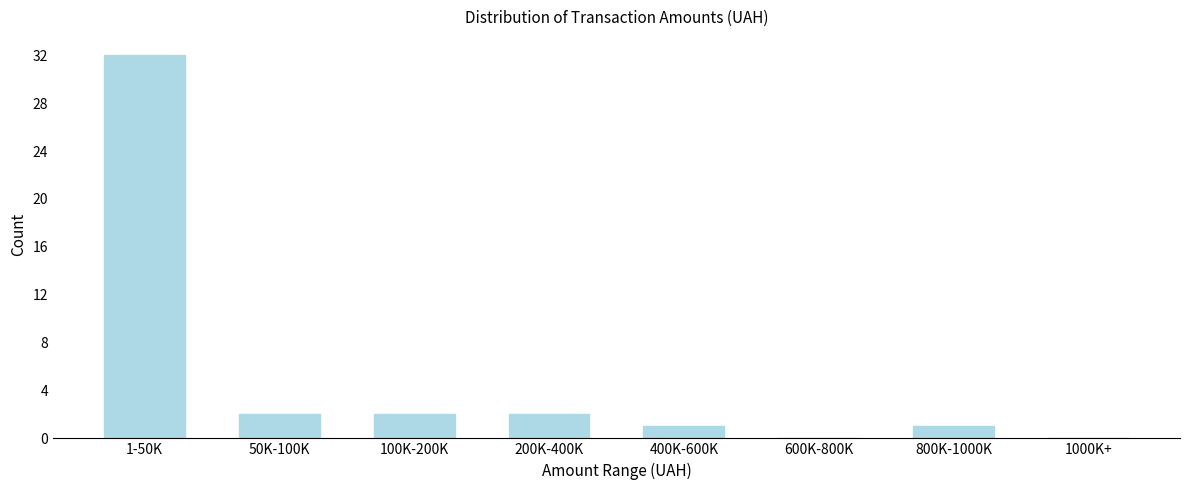

Reading left to right, what are all the values shown in this chart?

1-50K=32	50K-100K=2	100K-200K=2	200K-400K=2	400K-600K=1	600K-800K=0	800K-1000K=1	1000K+=0